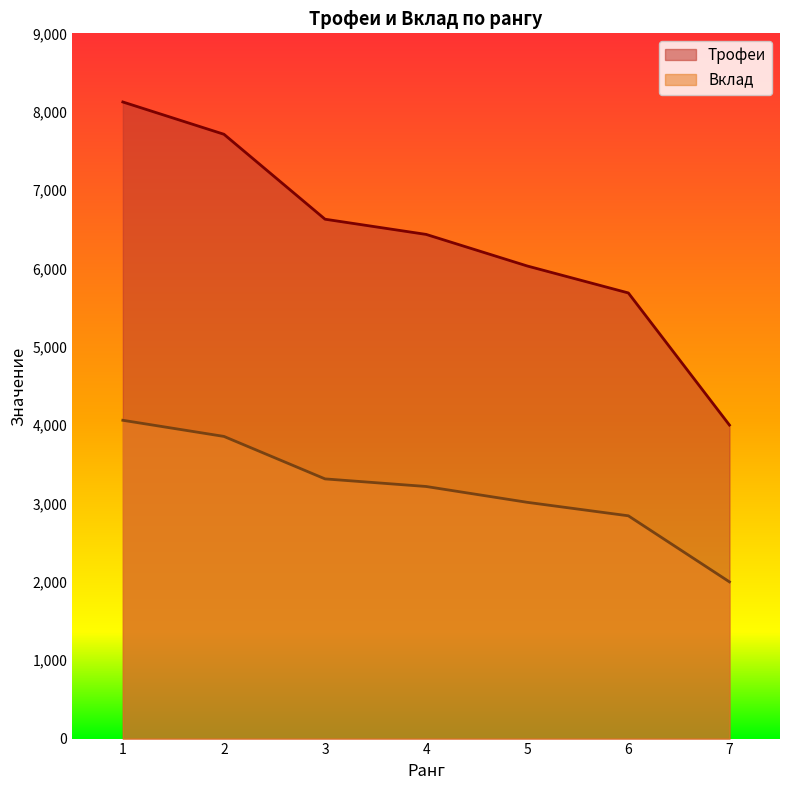

What is the greatest value displayed?

8124